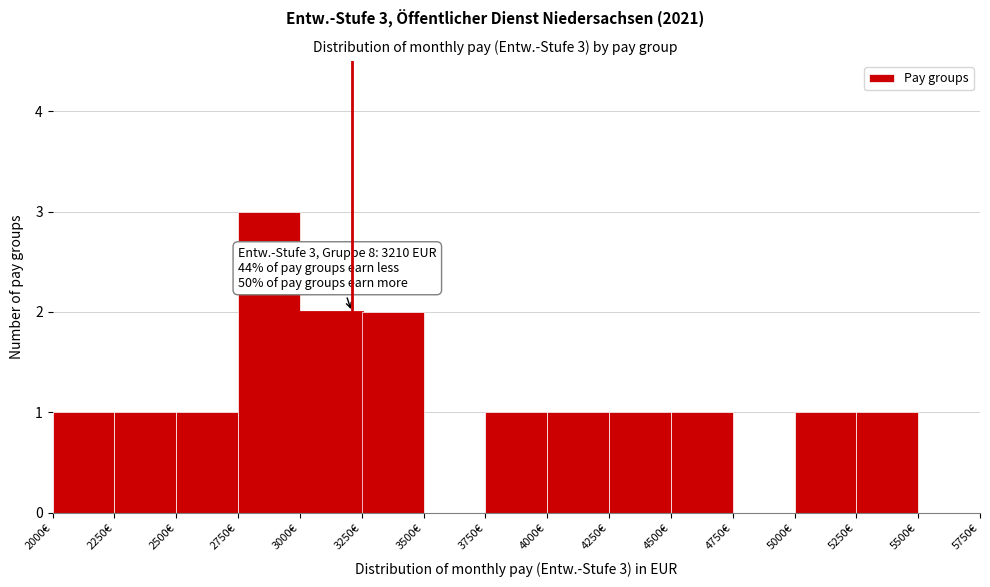

Which range on the x-axis has the tallest bar?

2750 to 3000